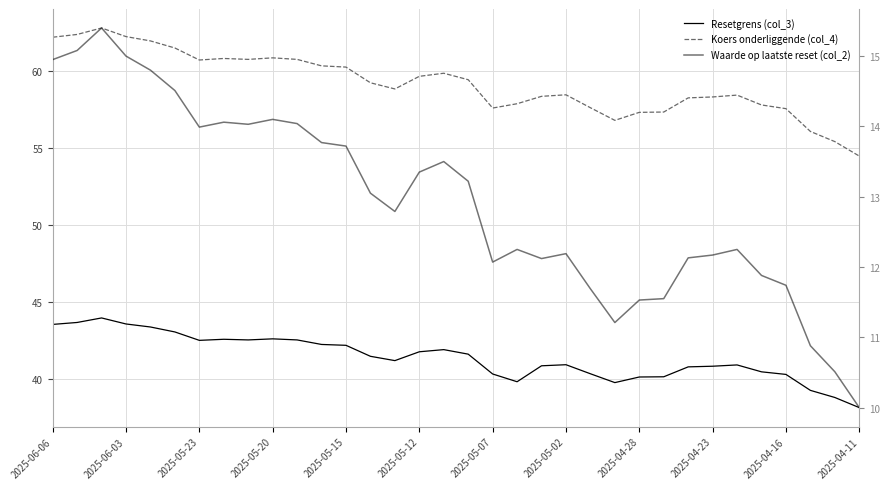

How many series are shown in this chart?

3